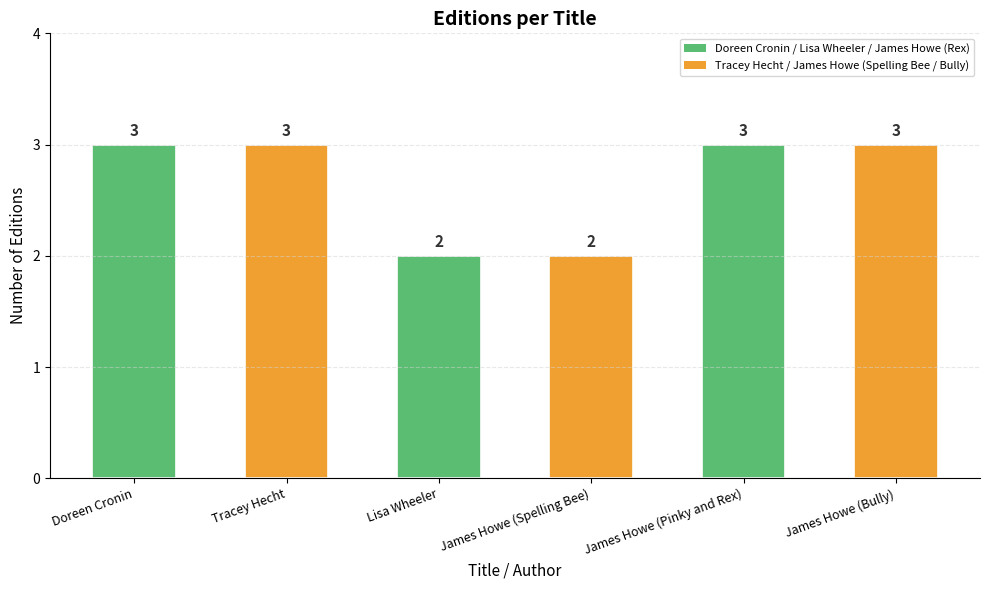

The chart shows a value of 2 at James Howe (Spelling Bee). True or false?

True